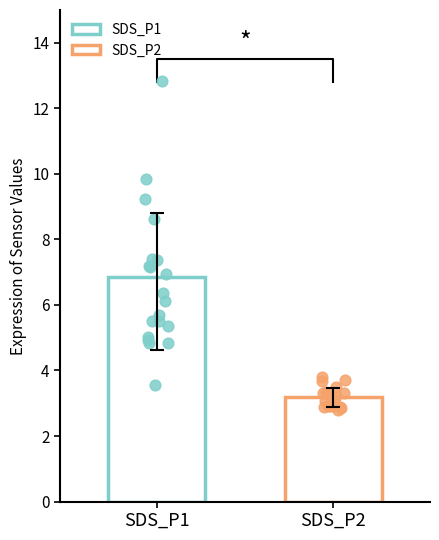

Which series reaches the maximum Y coordinate?

SDS_P1